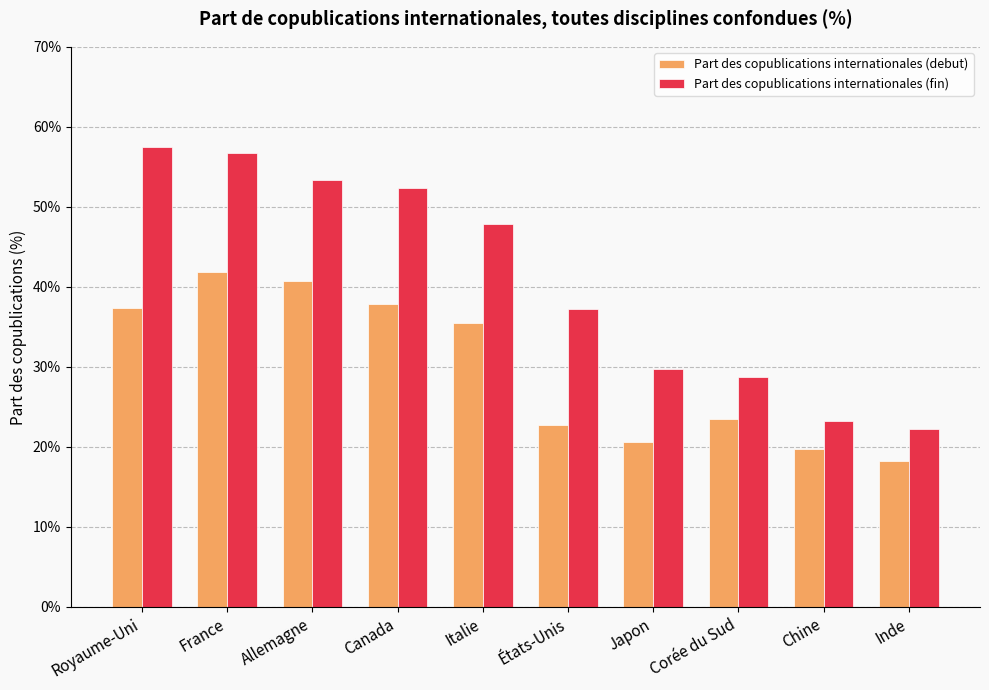

What is the average value of the Part des copublications internationales (debut) series?

0.3